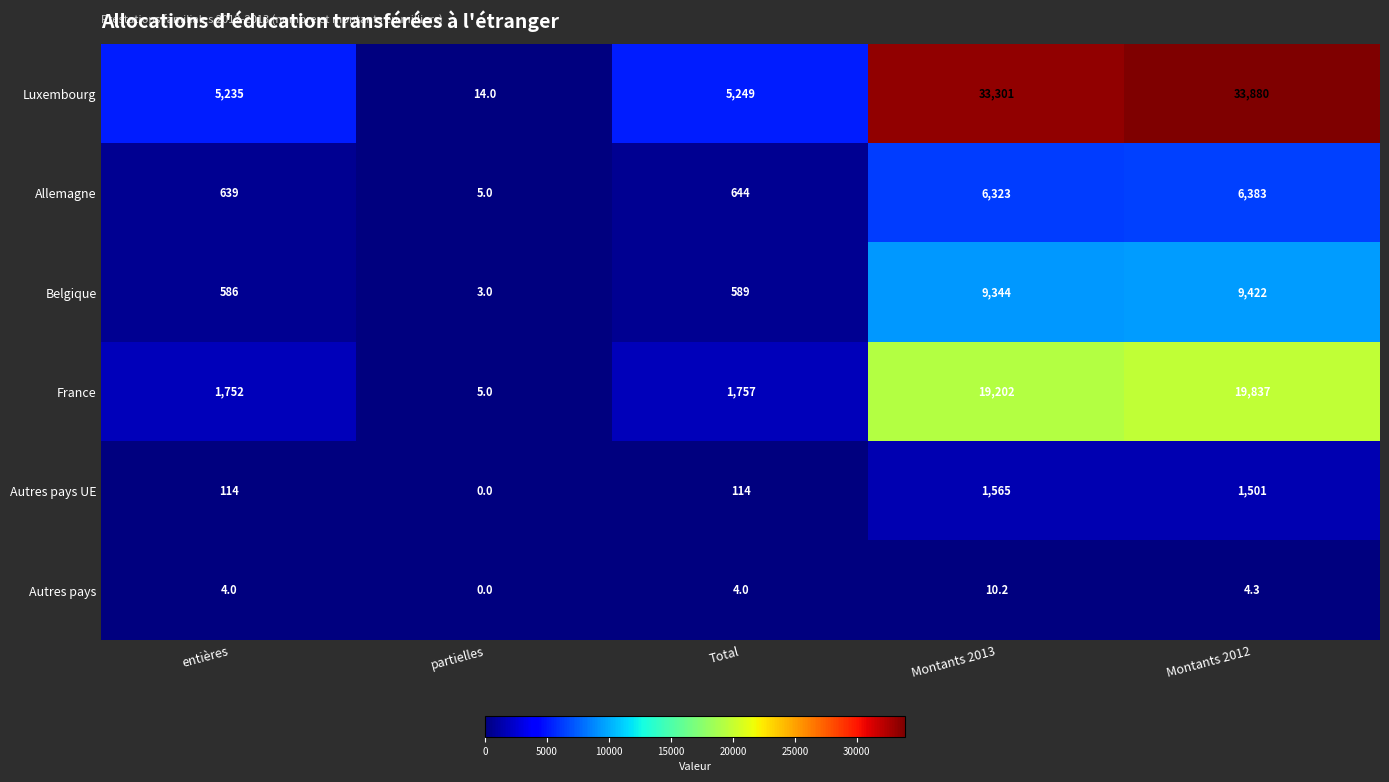

Where is Belgique nearest to the value 4712?

Total